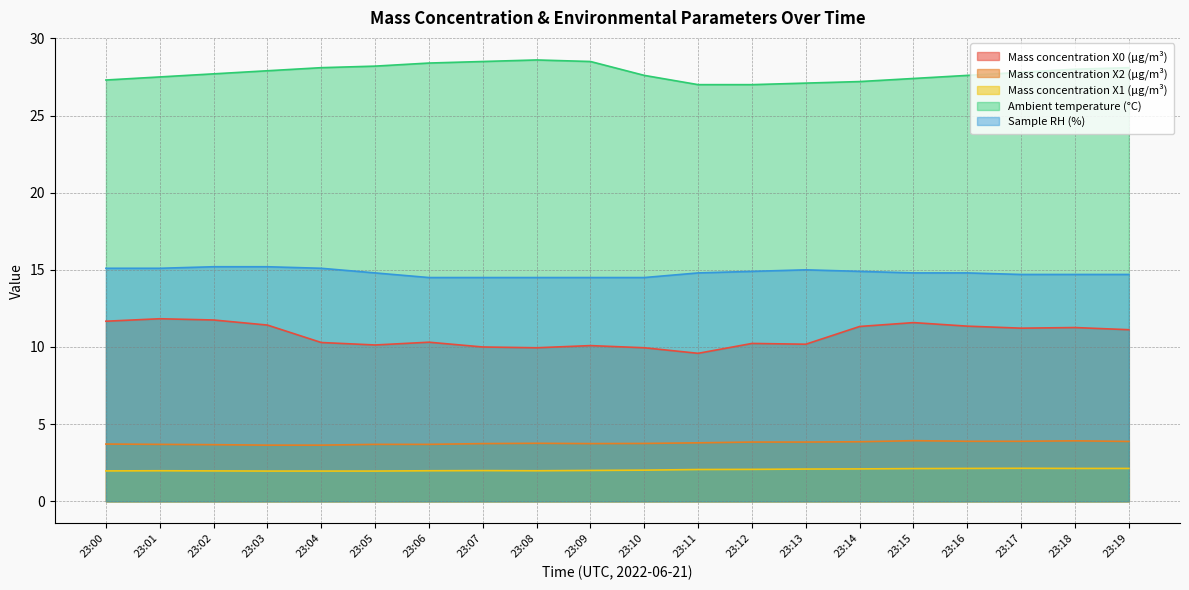

Is the value of Mass concentration X1 (μg/m³) at 23:16 greater than the value of Mass concentration X0 (μg/m³) at 23:09?

No